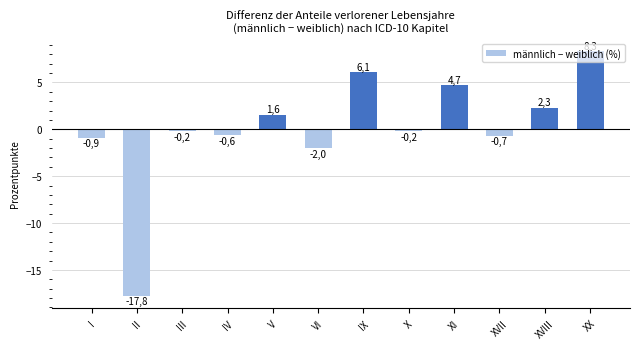

Between X and XVII, which is larger?

X